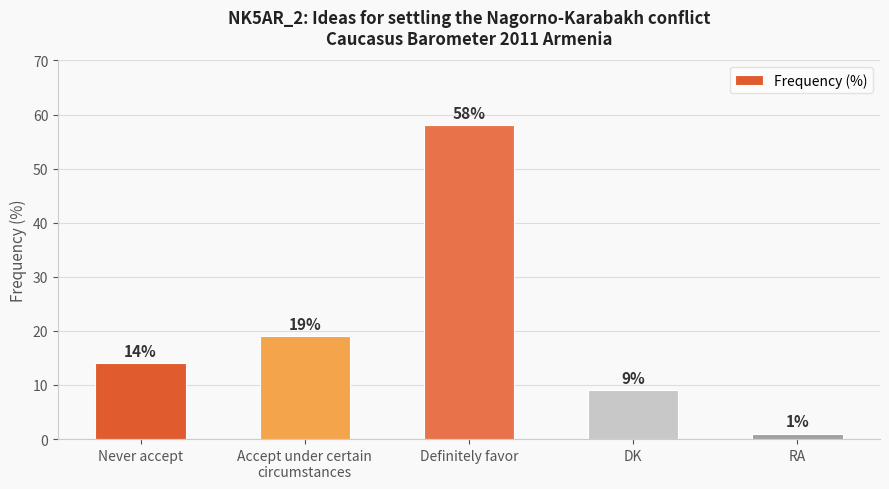

Reading right to left, extract all data points from this chart.

RA=1	DK=9	Definitely favor=58	Accept under certain
circumstances=19	Never accept=14